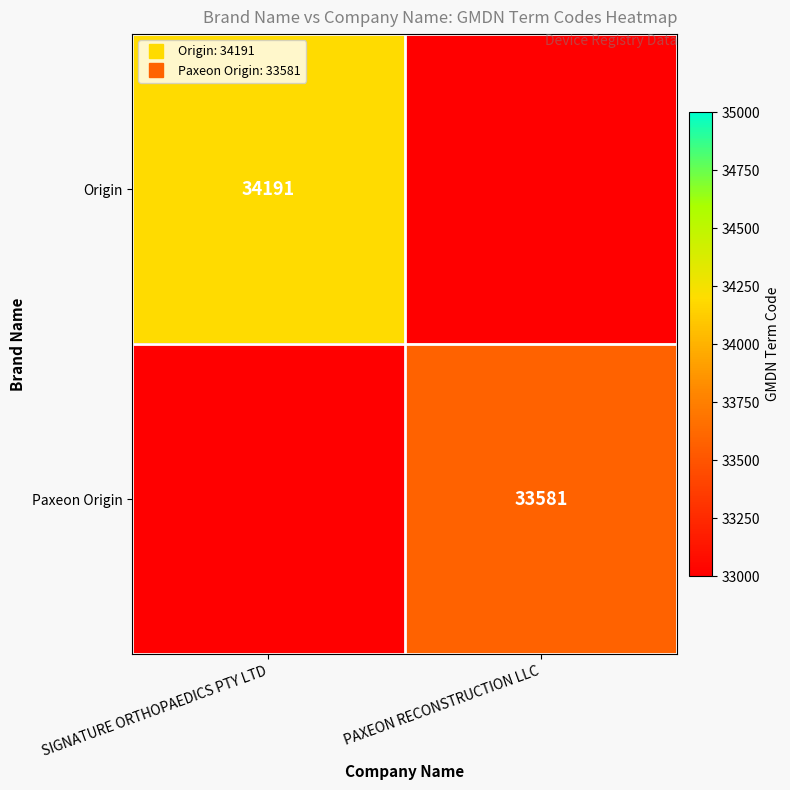

What is the total value across all series at SIGNATURE ORTHOPAEDICS PTY LTD?

34191